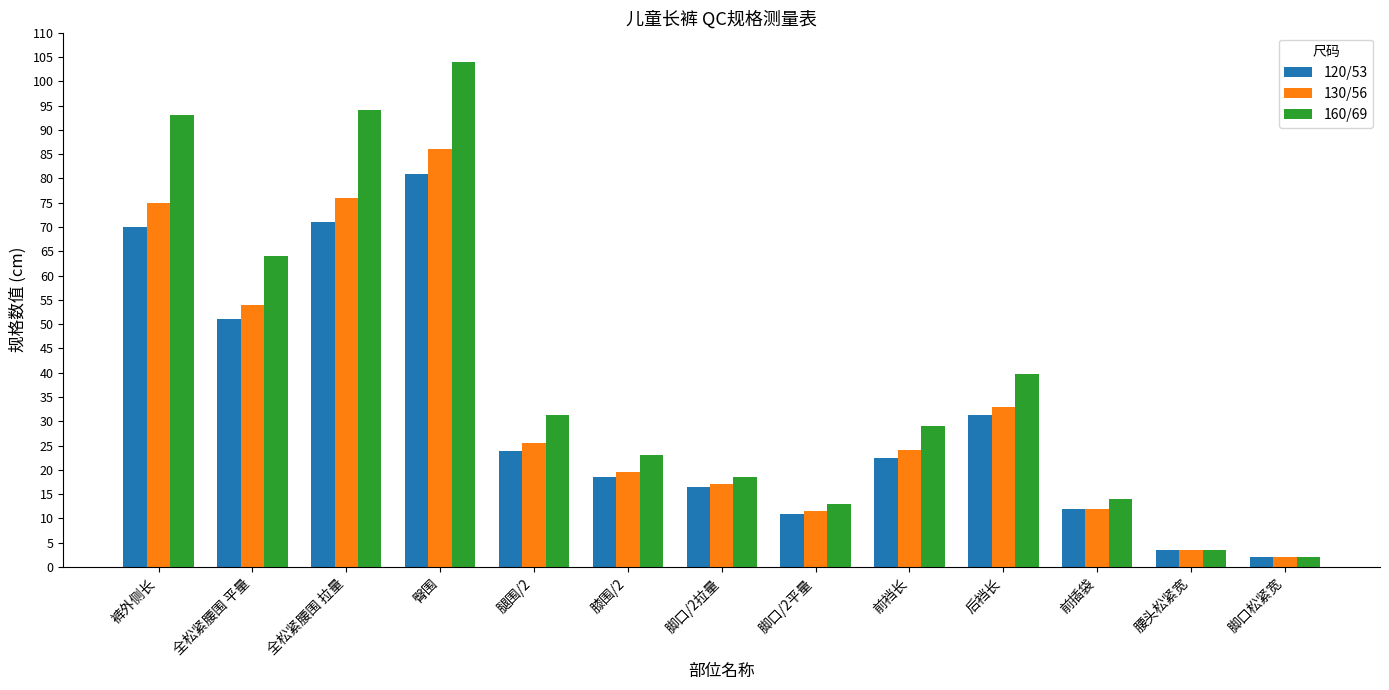

Is it true that 160/69 equals 40.4 at 膝围/2?

False